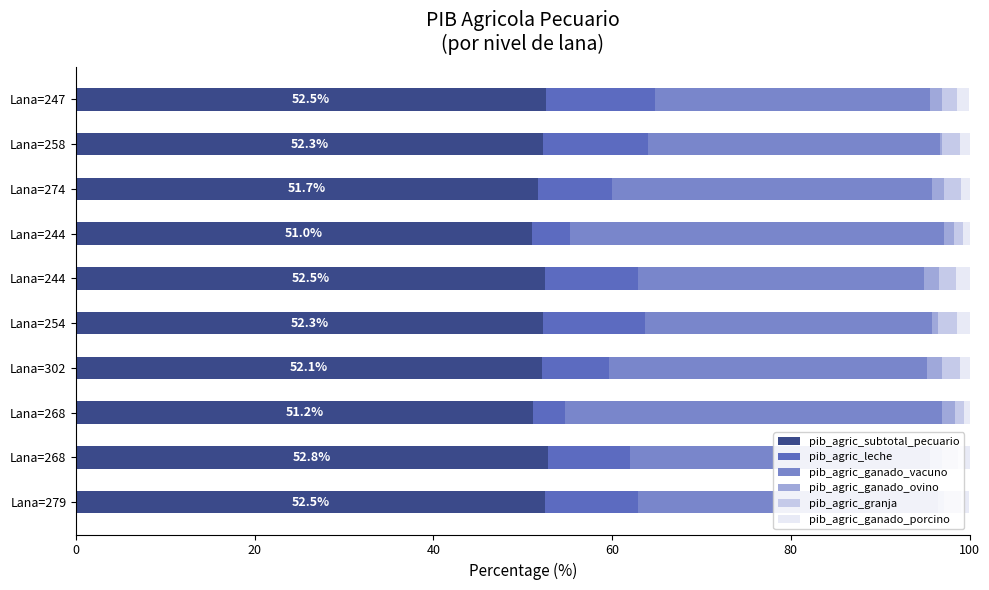

At how many categories does at least one series exceed 20?

10